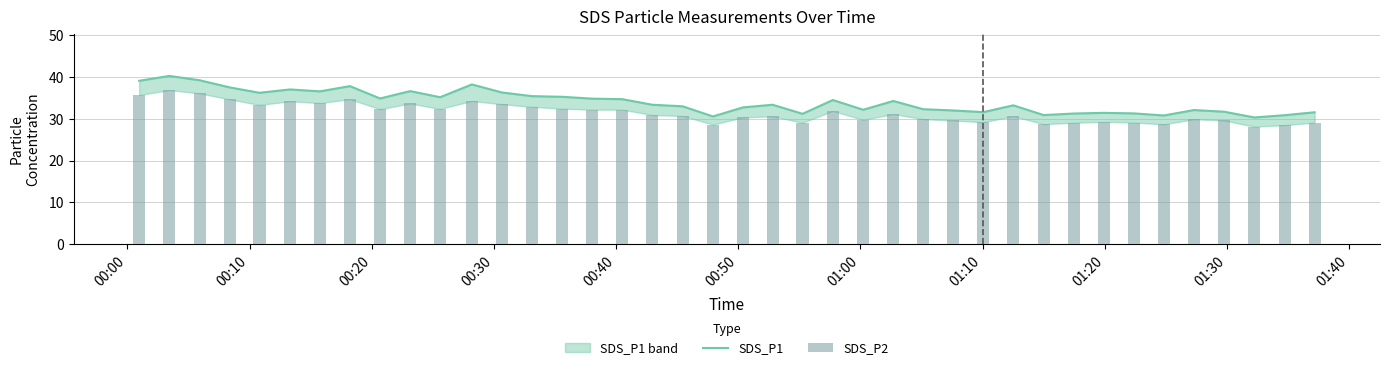

What is the difference between the maximum and minimum values in the SDS_P2 series?

8.7